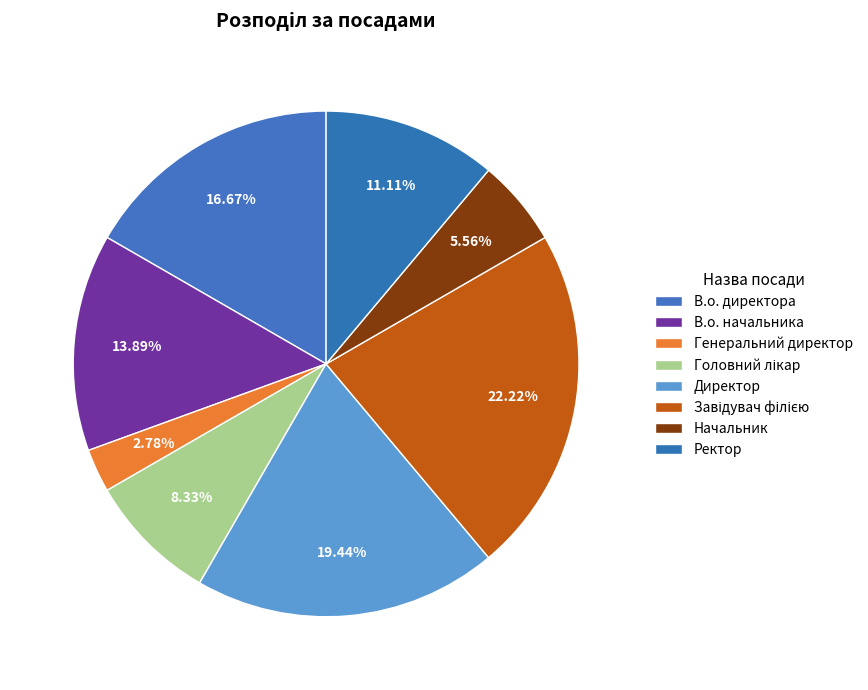

Is the sum of Директор and Ректор greater than half?

No